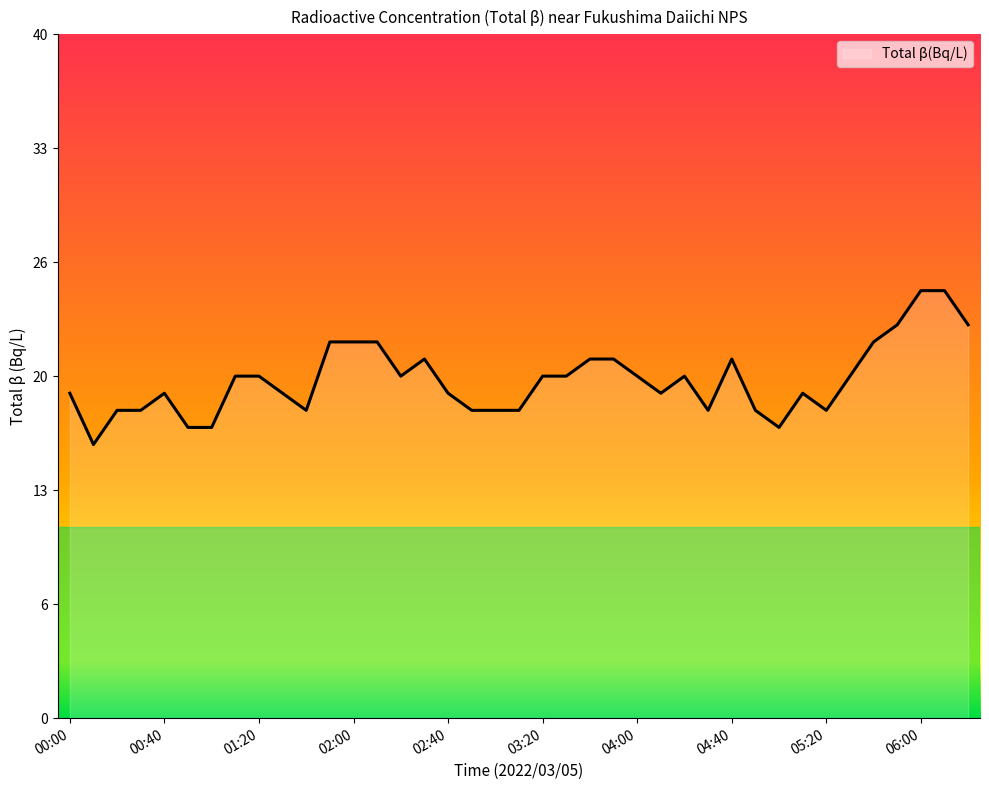

What is the minimum value shown in the chart?

16